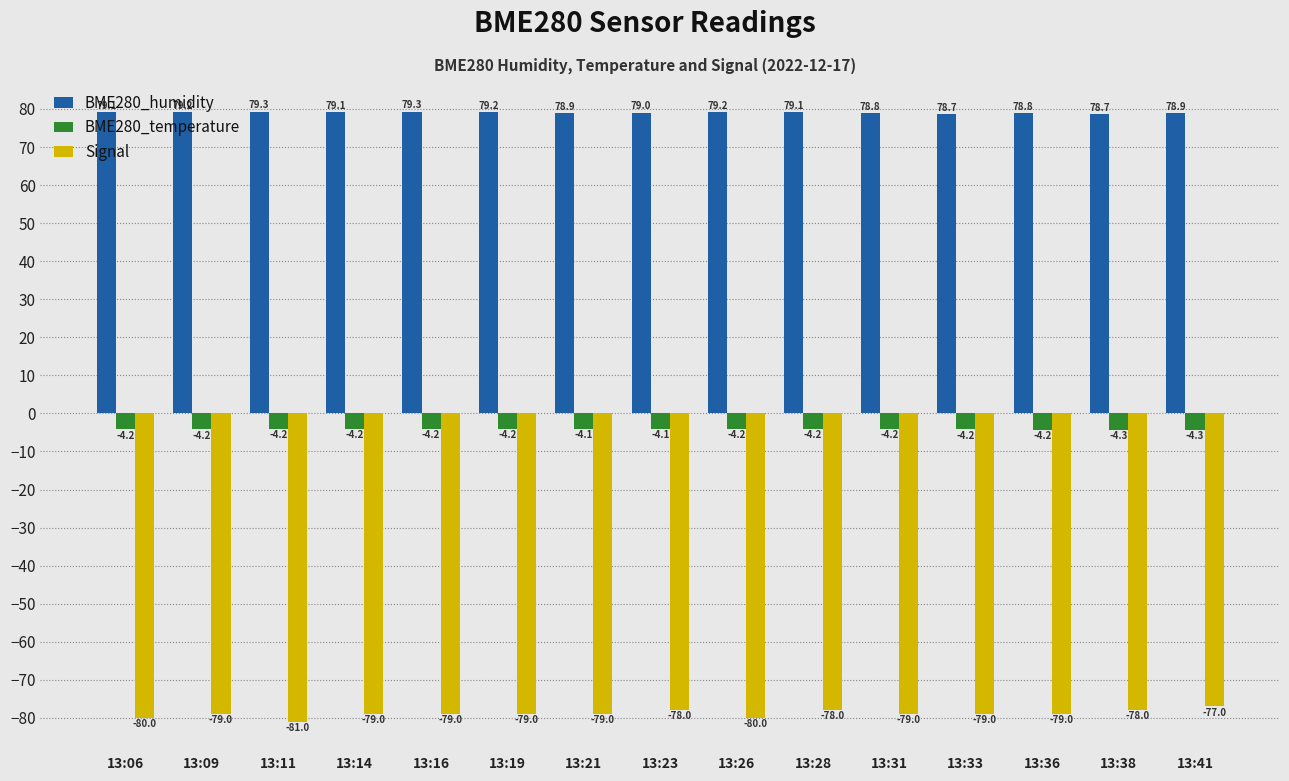

What is the value of the BME280_temperature bar at the 1st from the left?

-4.2